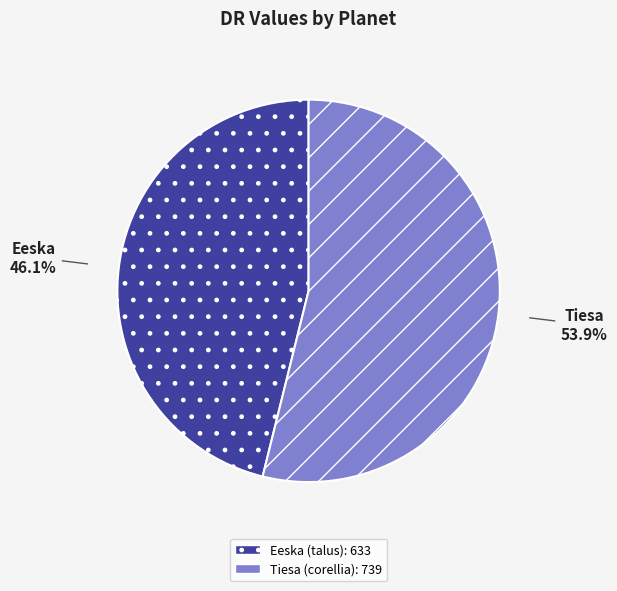

Which has a higher value, Eeska or Tiesa?

Tiesa